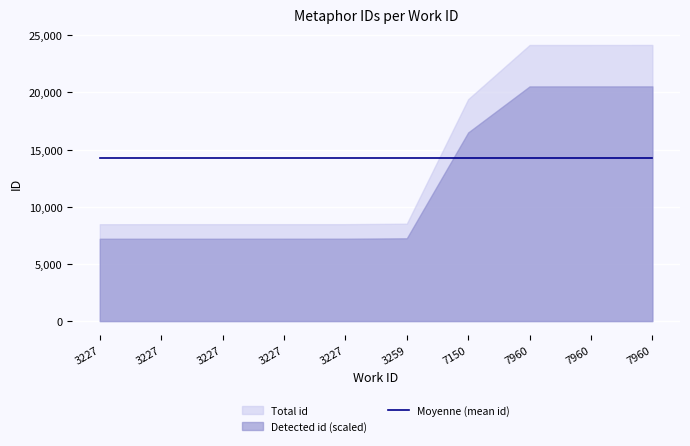

What is the difference between the second highest and second lowest values in the Total id series?

15670